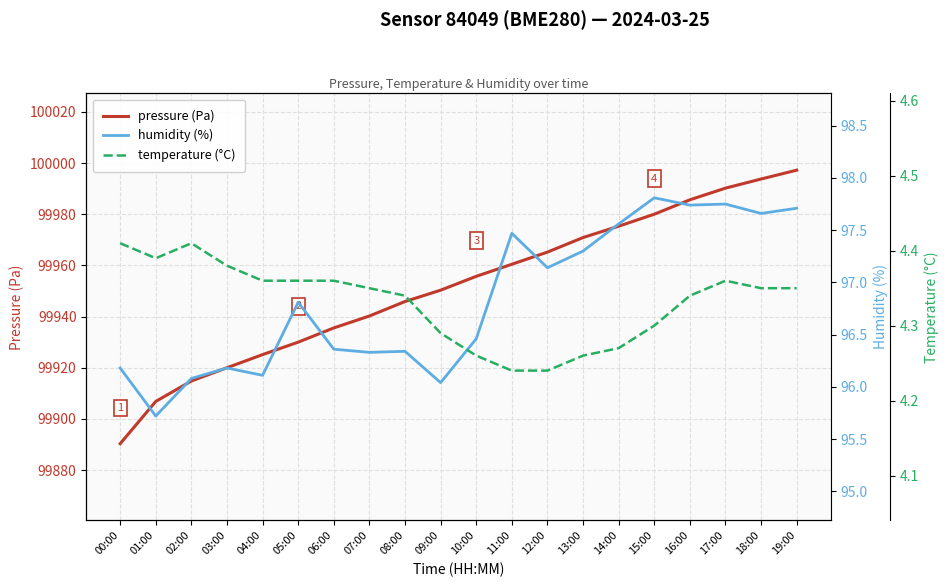

Is the value of humidity (%) at 13:00 greater than the value of pressure (Pa) at 08:00?

No